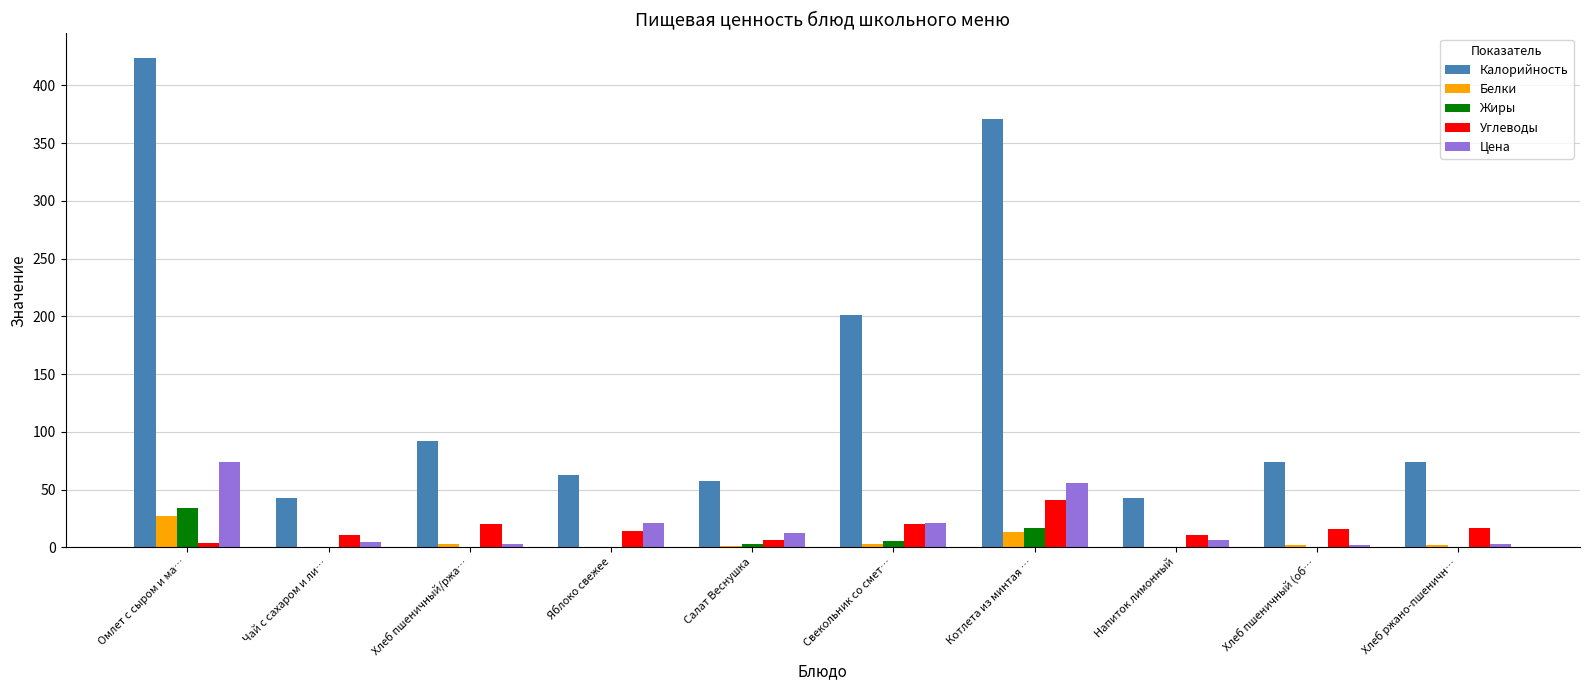

Is it true that Цена equals 107.3 at Омлет с сыром и ма…?

False